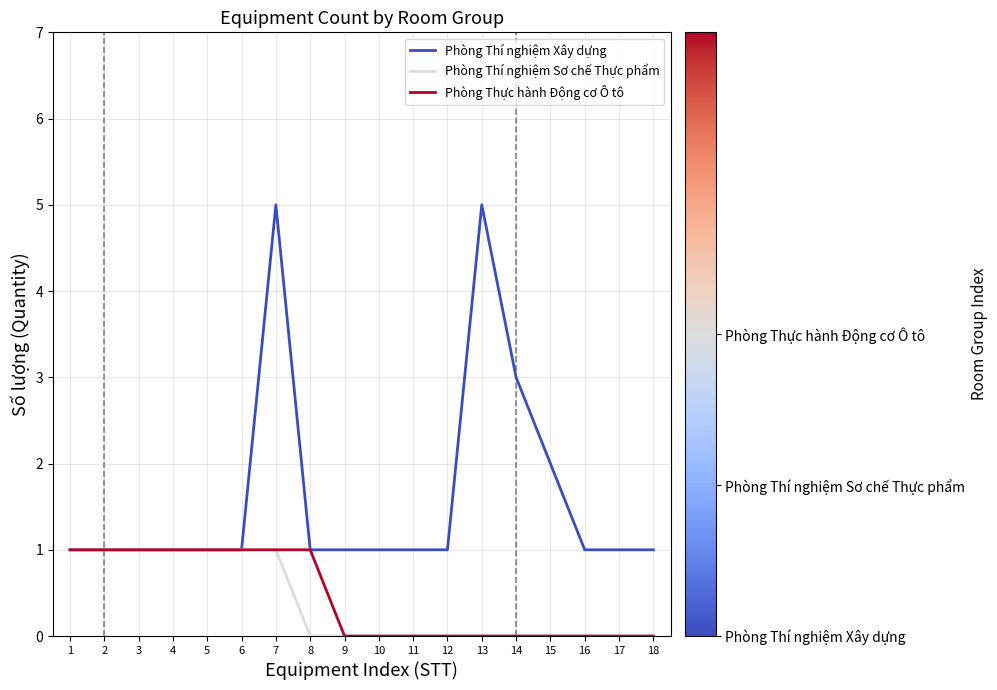

Which series changed the most between 7 and 14?

Phòng Thí nghiệm Xây dựng